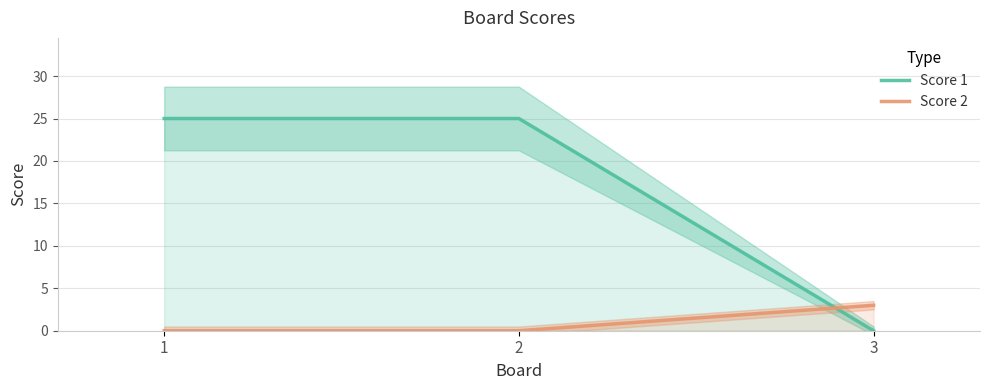

Is it true that Score 1 equals 12 at 2?

False